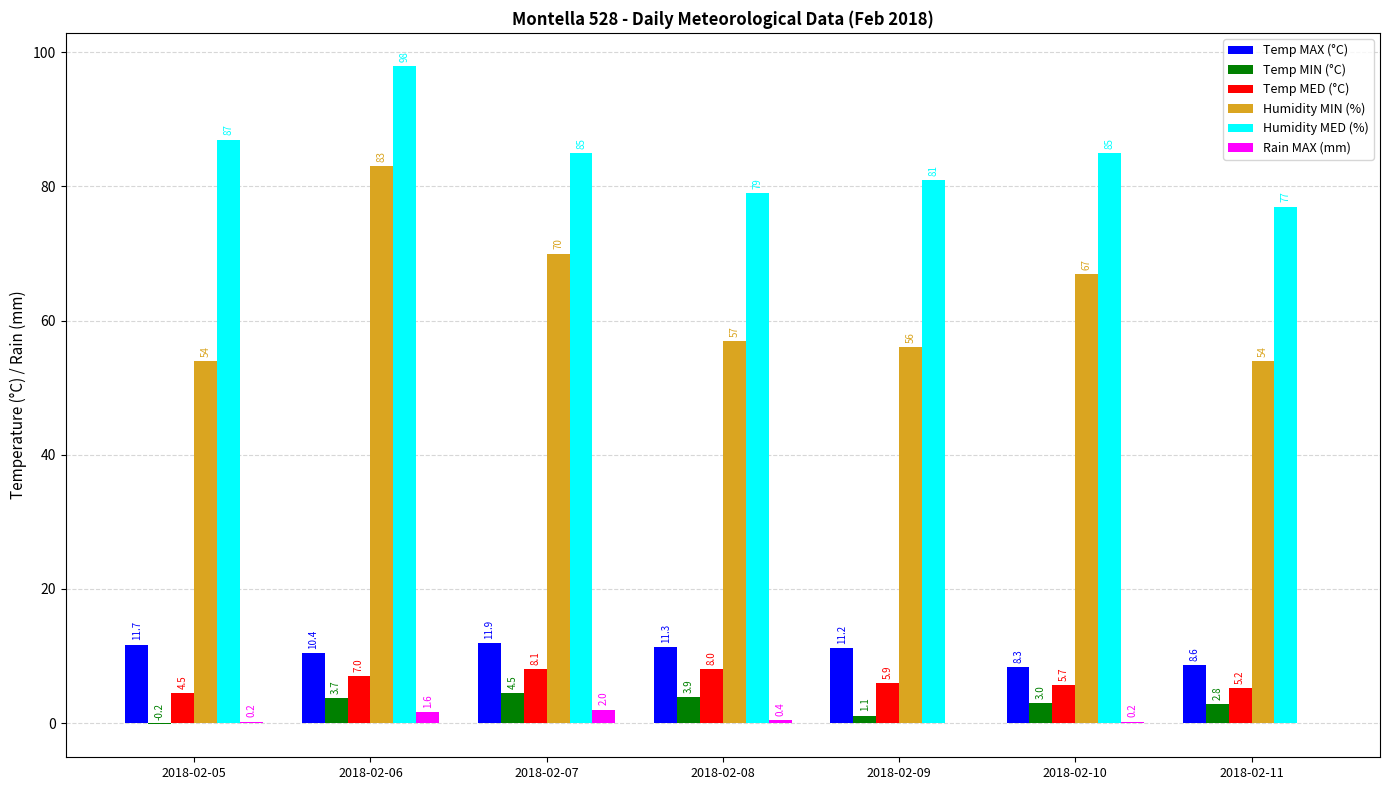

The Temp MIN (°C) series shows 3.7 at 2018-02-06. True or false?

True